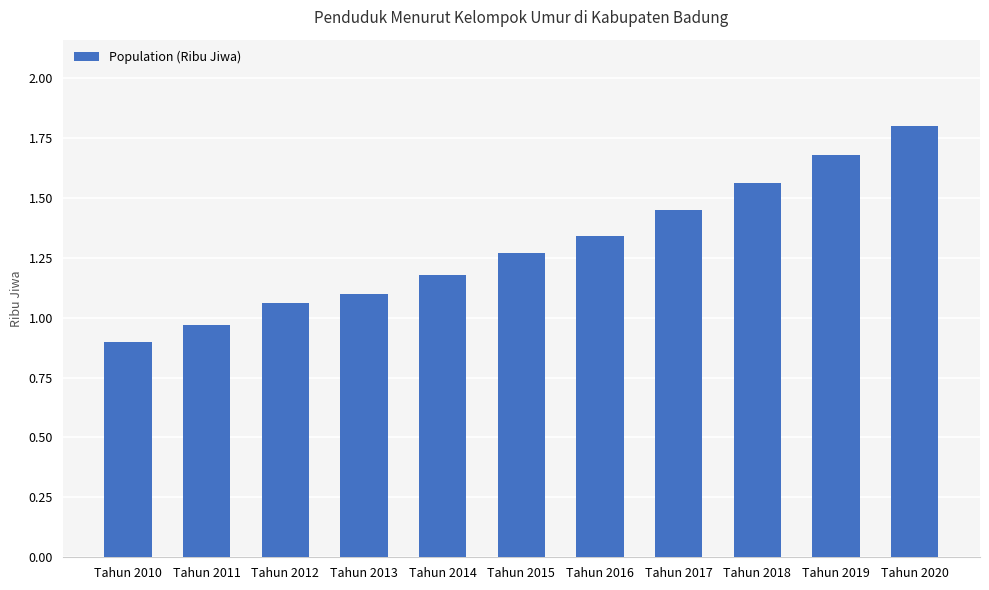

Between Tahun 2012 and Tahun 2020, which is larger?

Tahun 2020